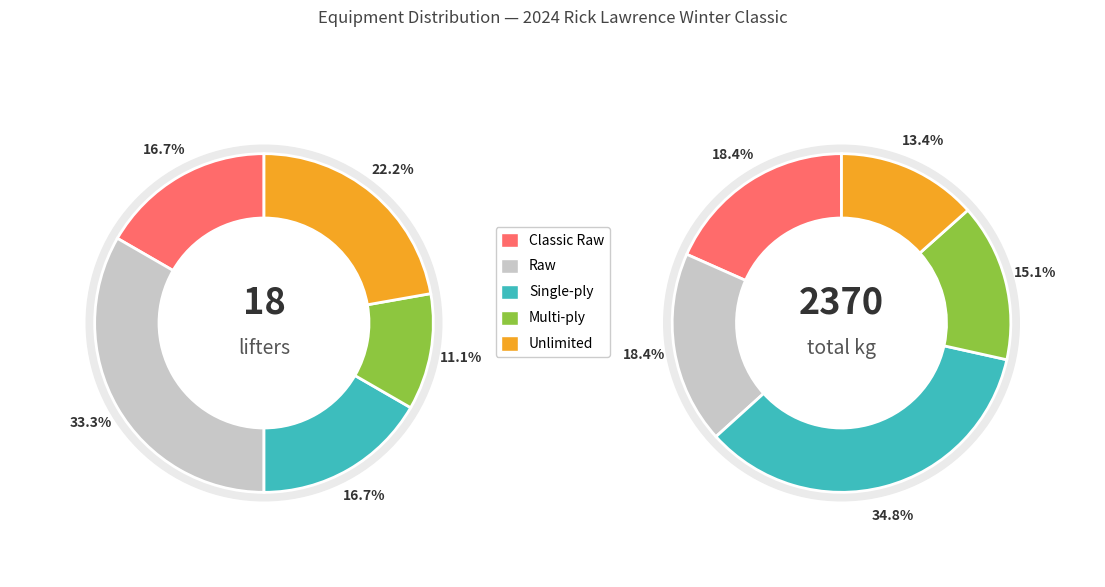

Is there a majority slice in this chart?

No